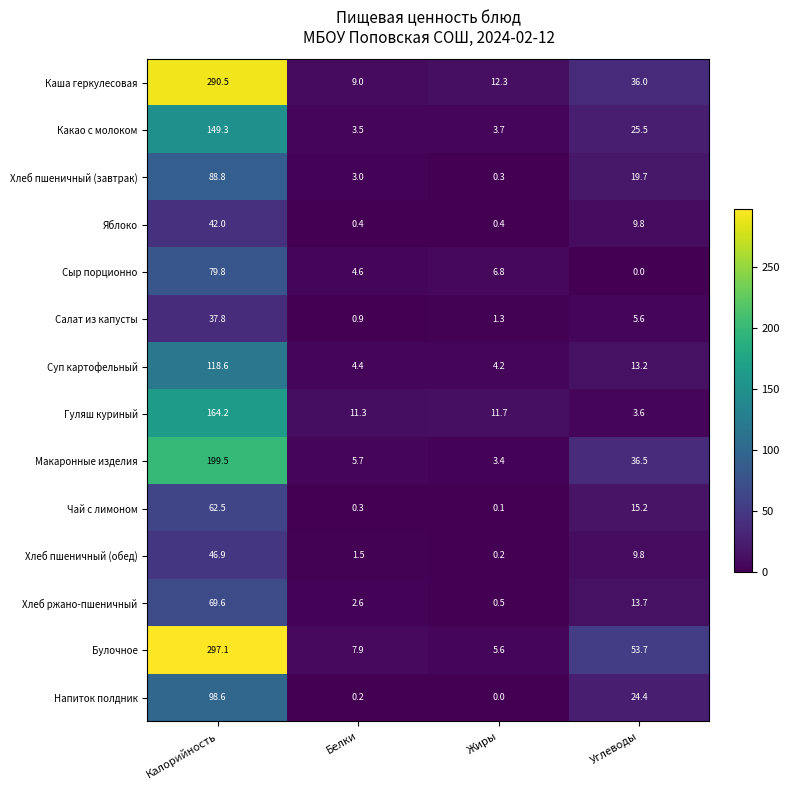

What value does the Чай с лимоном series have at Углеводы?

15.2